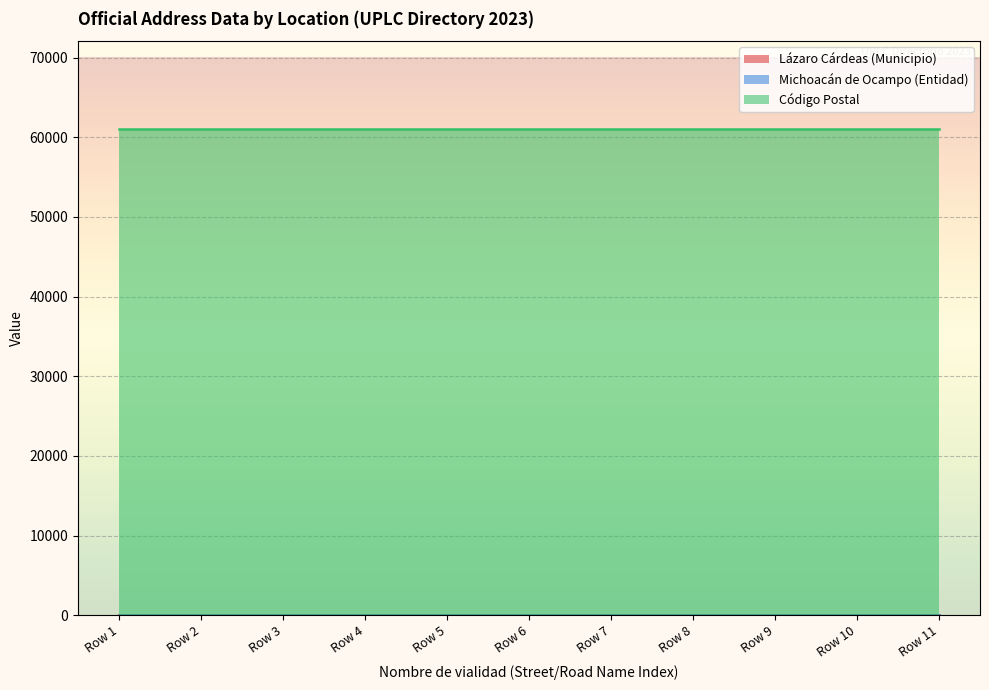

True or false: Lázaro Cárdeas (Municipio) has more than 0 points higher than both neighbors.

False